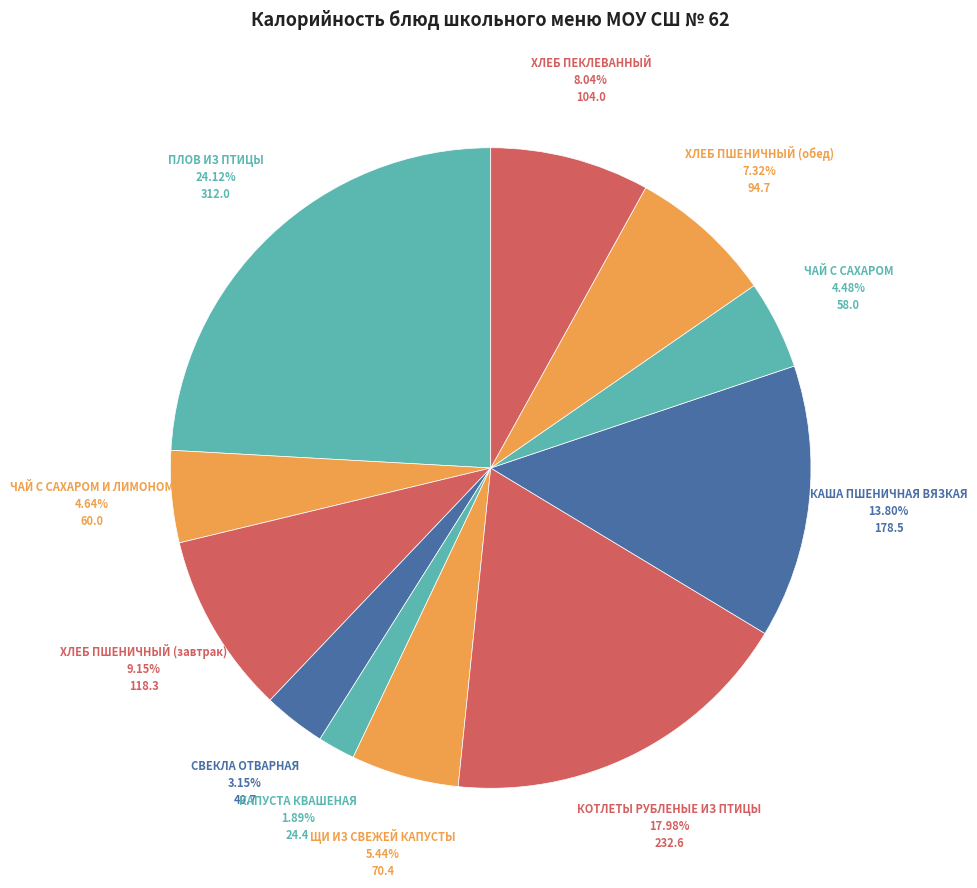

Which slice is the smallest?

КАПУСТА КВАШЕНАЯ